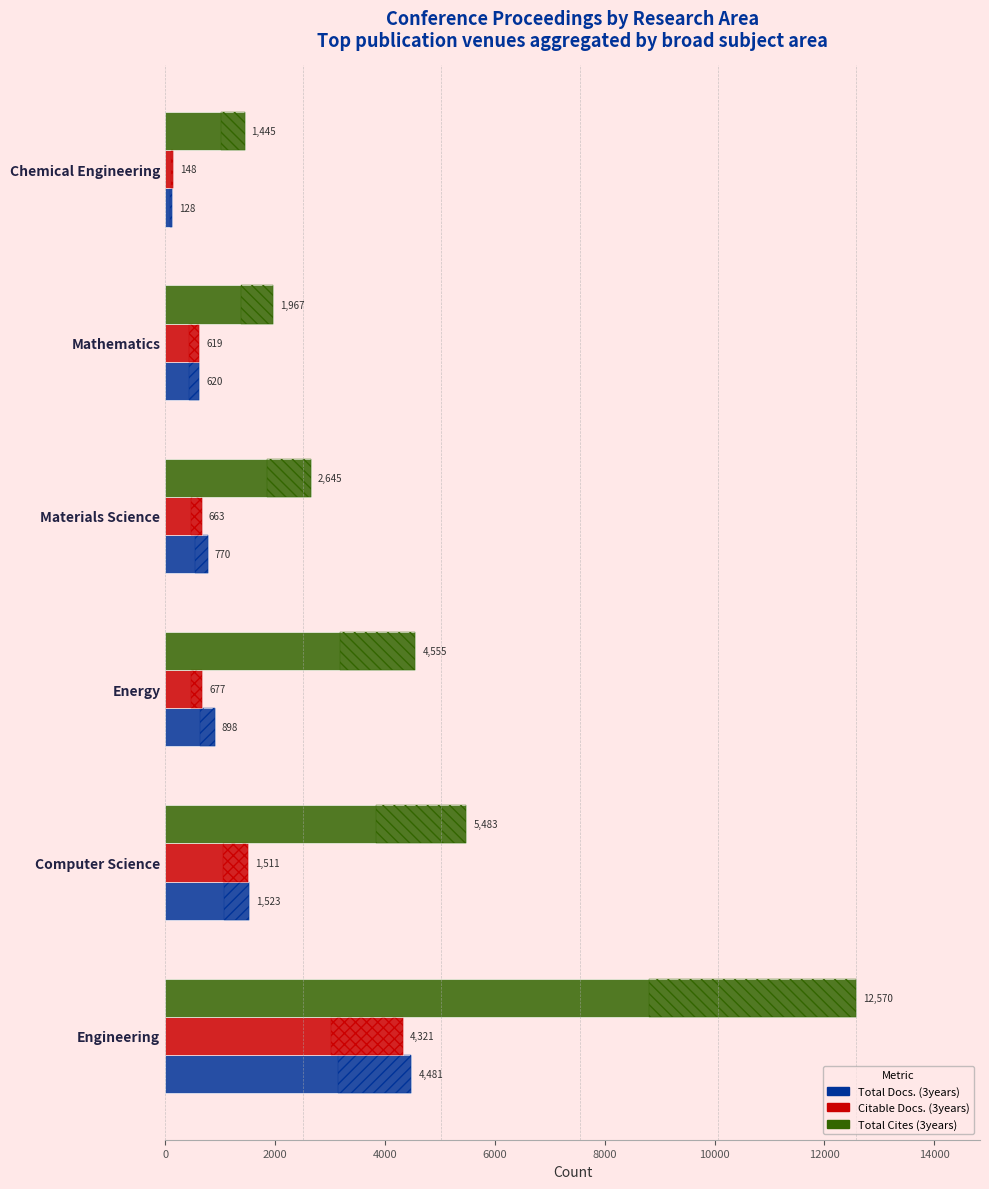

How many values in the Total Docs. (3years) series exceed 898?

2